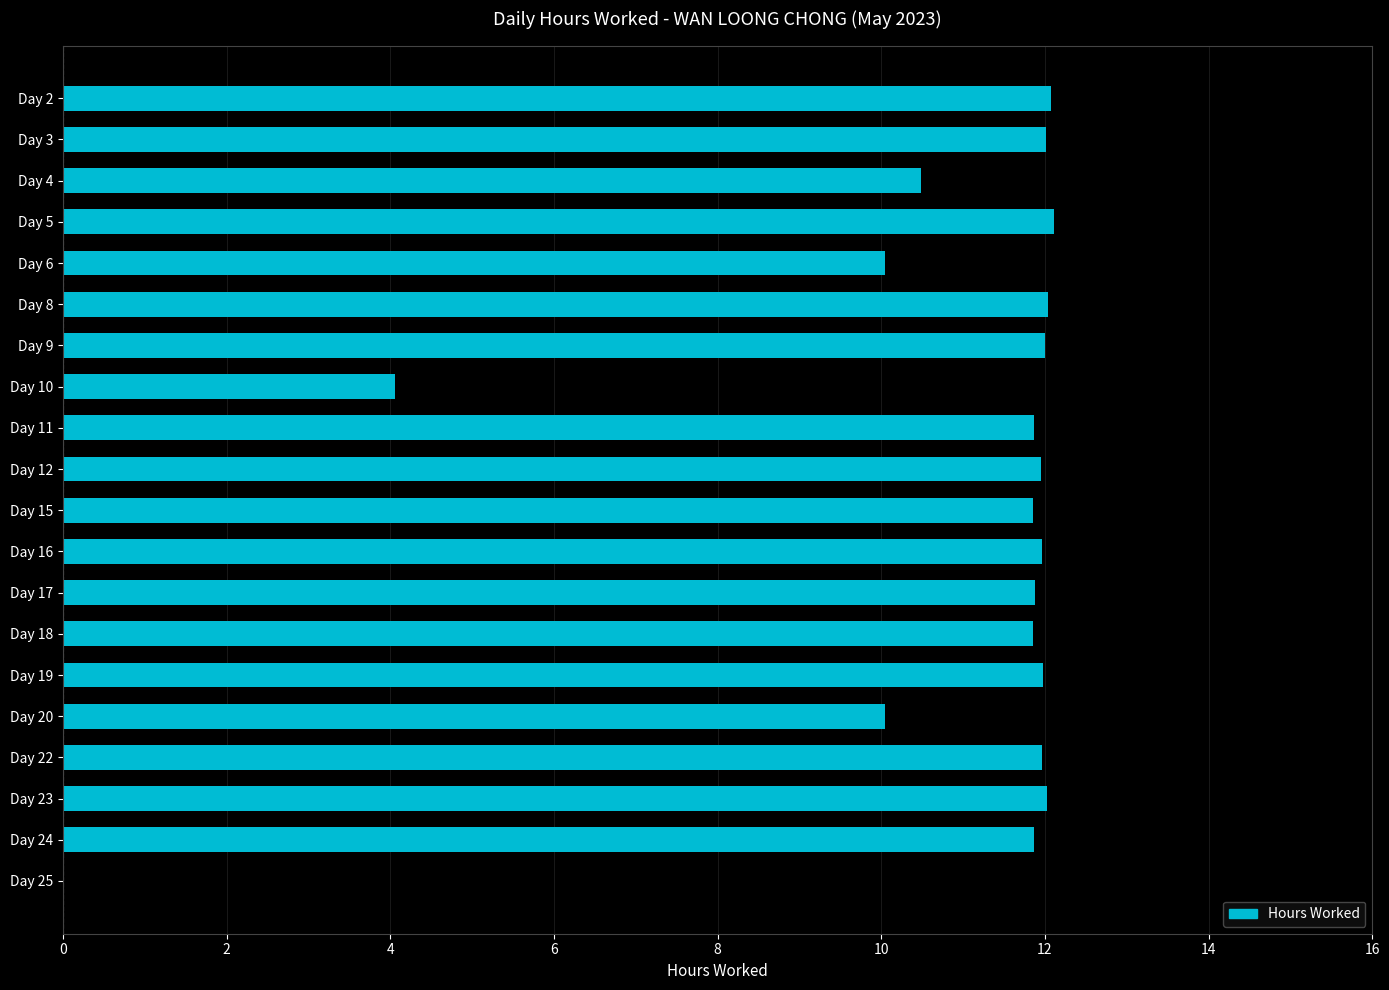

Where is the data nearest to the value 6?

Day 10